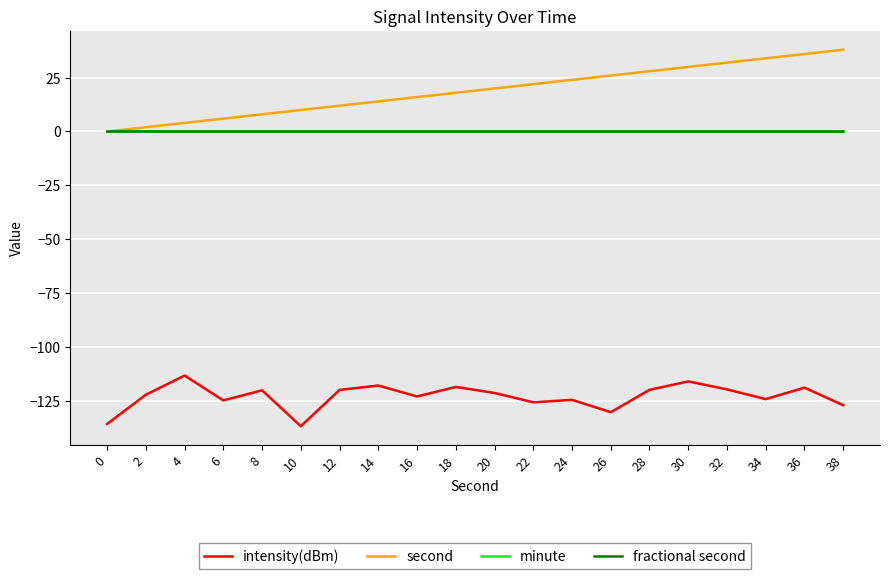

Reading left to right, transcribe all the data shown in this chart.

intensity(dBm): 0=-135.8	2=-122.3	4=-113.3	6=-124.9	8=-120.2	10=-136.9	12=-120.0	14=-118.0	16=-123.1	18=-118.6	20=-121.4	22=-125.8	24=-124.6	26=-130.4	28=-120.0	30=-116.1	32=-119.8	34=-124.3	36=-119.0	38=-127.1
second: 0=0.0	2=2.0	4=4.0	6=6.0	8=8.0	10=10.0	12=12.0	14=14.0	16=16.0	18=18.0	20=20.0	22=22.0	24=24.0	26=26.0	28=28.0	30=30.0	32=32.0	34=34.0	36=36.0	38=38.0
minute: 0=0.0	2=0.0	4=0.0	6=0.0	8=0.0	10=0.0	12=0.0	14=0.0	16=0.0	18=0.0	20=0.0	22=0.0	24=0.0	26=0.0	28=0.0	30=0.0	32=0.0	34=0.0	36=0.0	38=0.0
fractional second: 0=0.0	2=0.0	4=0.0	6=0.0	8=0.0	10=0.0	12=0.0	14=0.0	16=0.0	18=0.0	20=0.0	22=0.0	24=0.0	26=0.0	28=0.0	30=0.0	32=0.0	34=0.0	36=0.0	38=0.0